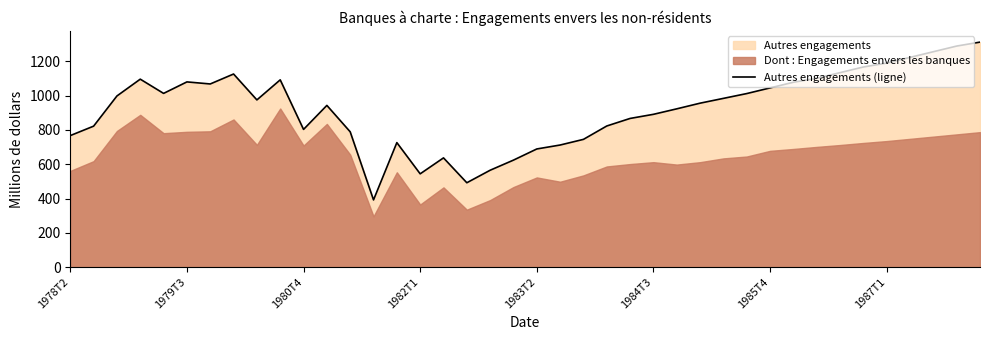

Reading left to right, list all the values displayed in this chart.

767	822	998	1096	1013	1080	1068	1126	975	1092	803	943	789	392	726	544	637	492	565	624	689	712	745	823	867	891	923	956	984	1012	1045	1078	1101	1134	1167	1190	1223	1256	1289	1312